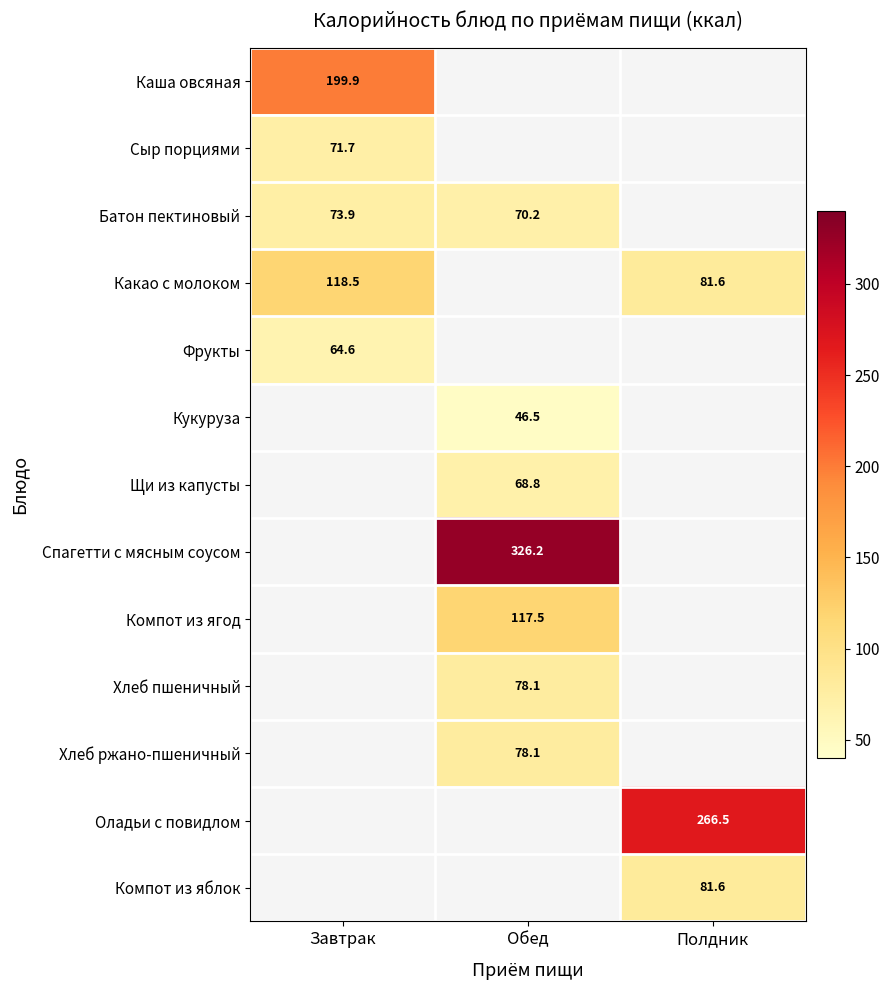

The value of Кукуруза at Обед is 17.5. True or false?

False